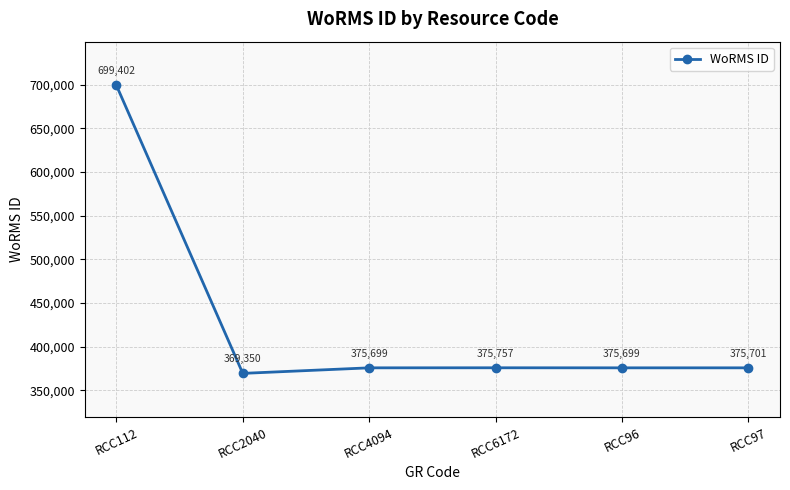

Reading left to right, list all the values displayed in this chart.

699402	369350	375699	375757	375699	375701